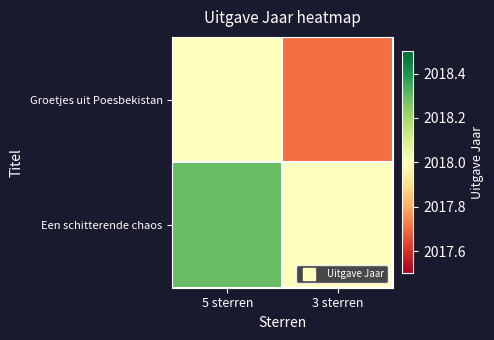

Rank the series by their average value, from lowest to highest.

Groetjes uit Poesbekistan, Een schitterende chaos